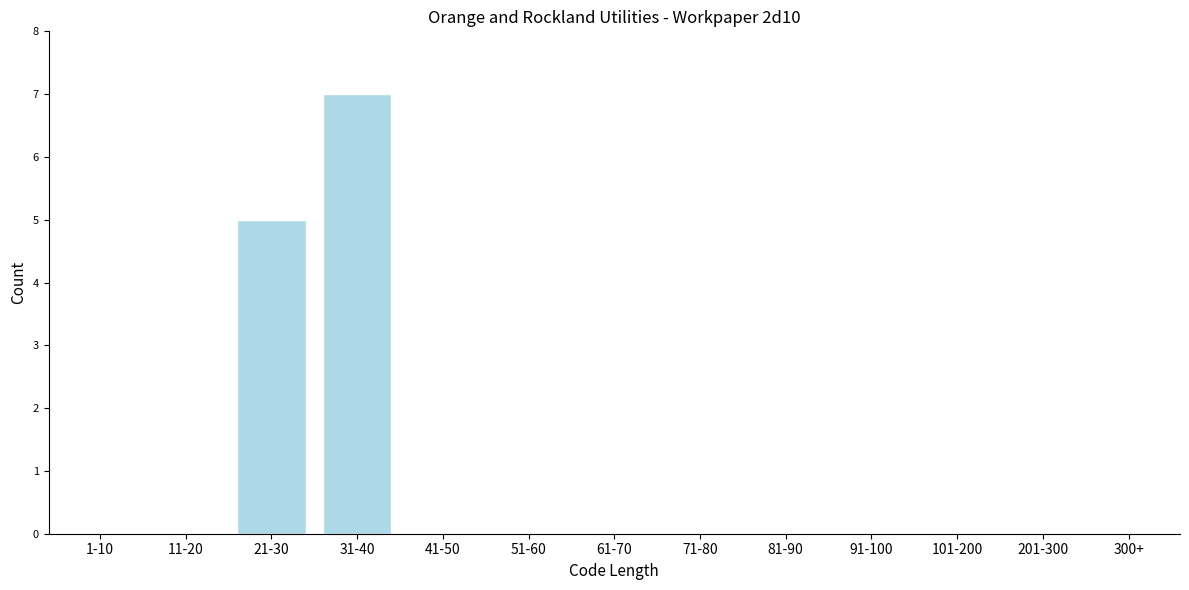

Reading left to right, transcribe all the data shown in this chart.

1-10=0	11-20=0	21-30=5	31-40=7	41-50=0	51-60=0	61-70=0	71-80=0	81-90=0	91-100=0	101-200=0	201-300=0	300+=0